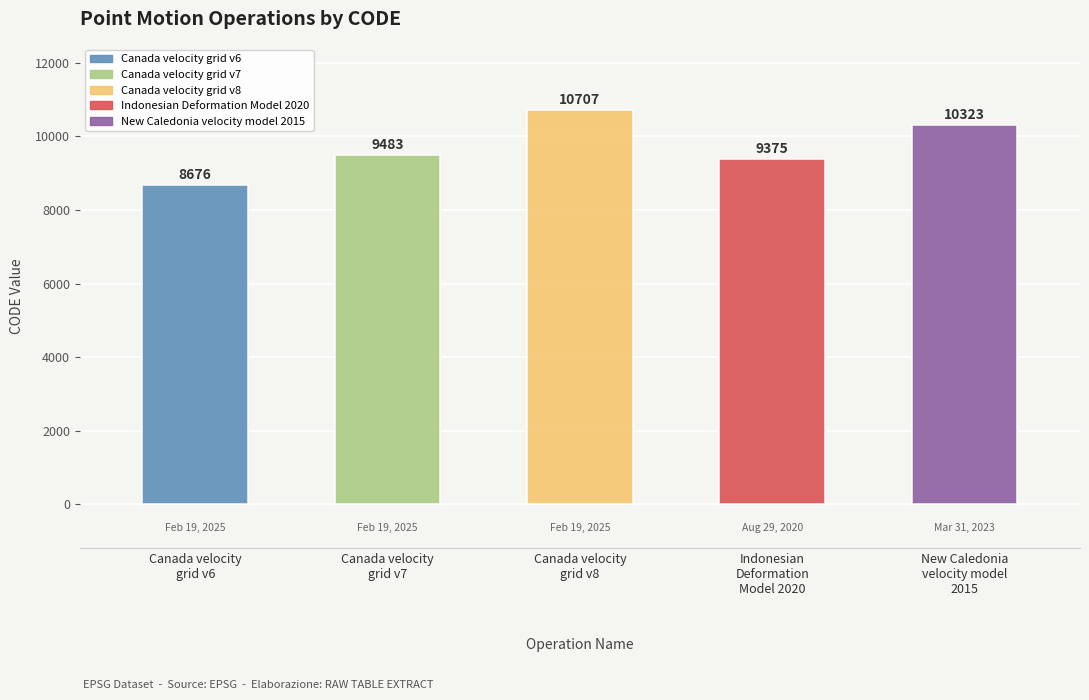

What is the difference between the values at Canada velocity
grid v6 and Indonesian
Deformation
Model 2020?

699